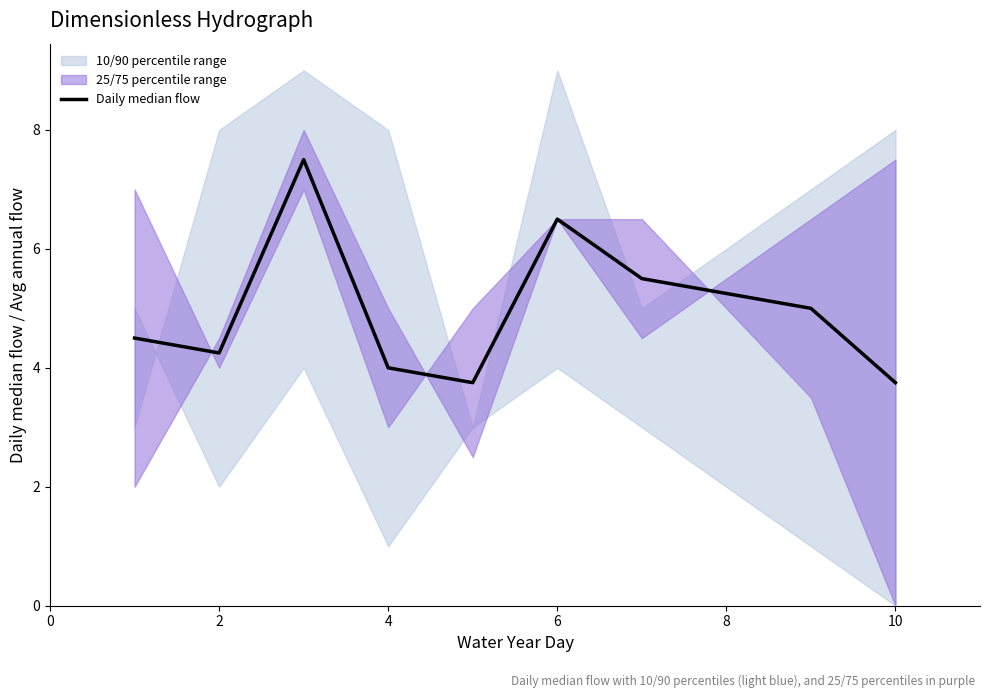

How many data points are above 5?

4